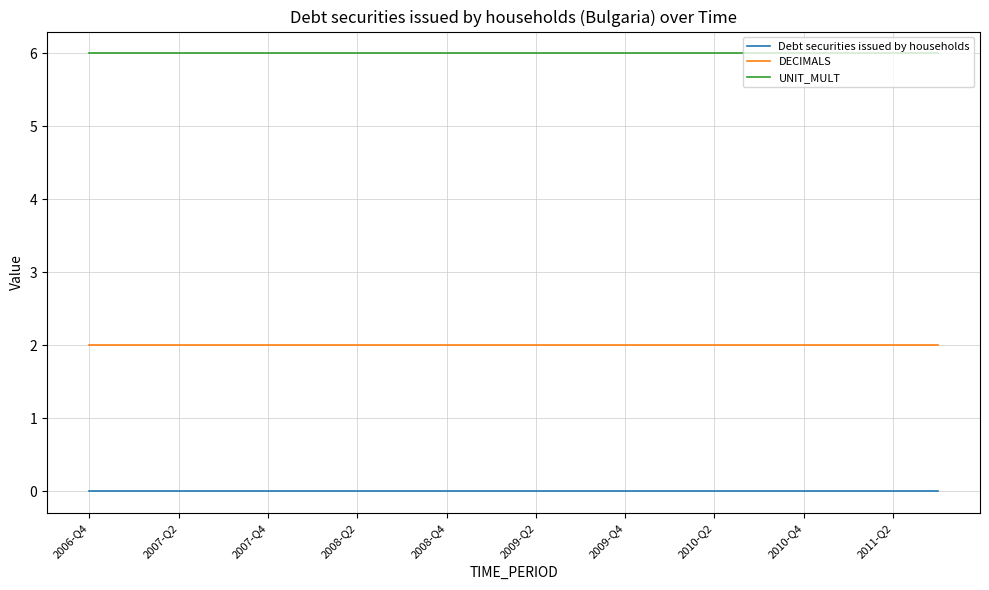

Rank the series by their maximum value, from lowest to highest.

Debt securities issued by households, DECIMALS, UNIT_MULT